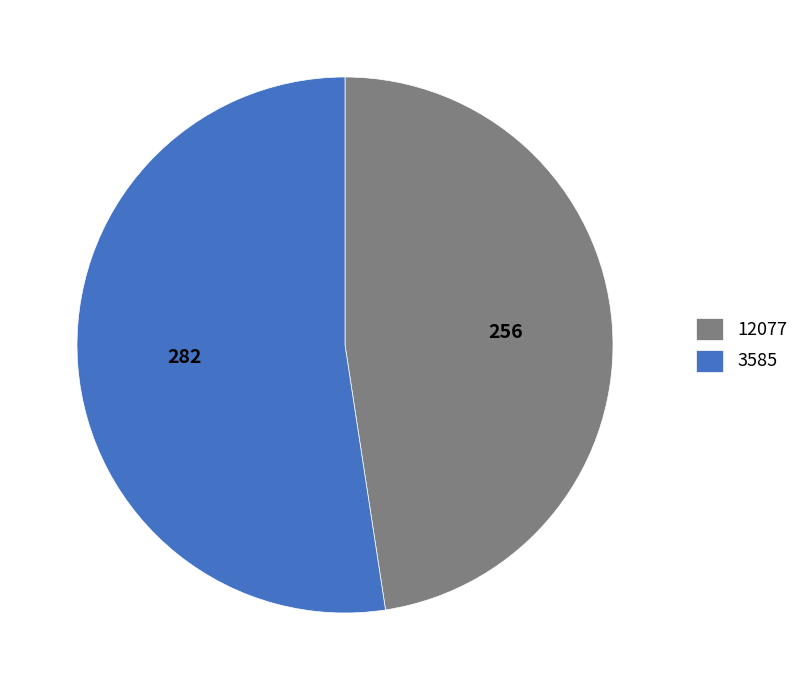

Rank the categories by value from lowest to highest.

12077, 3585